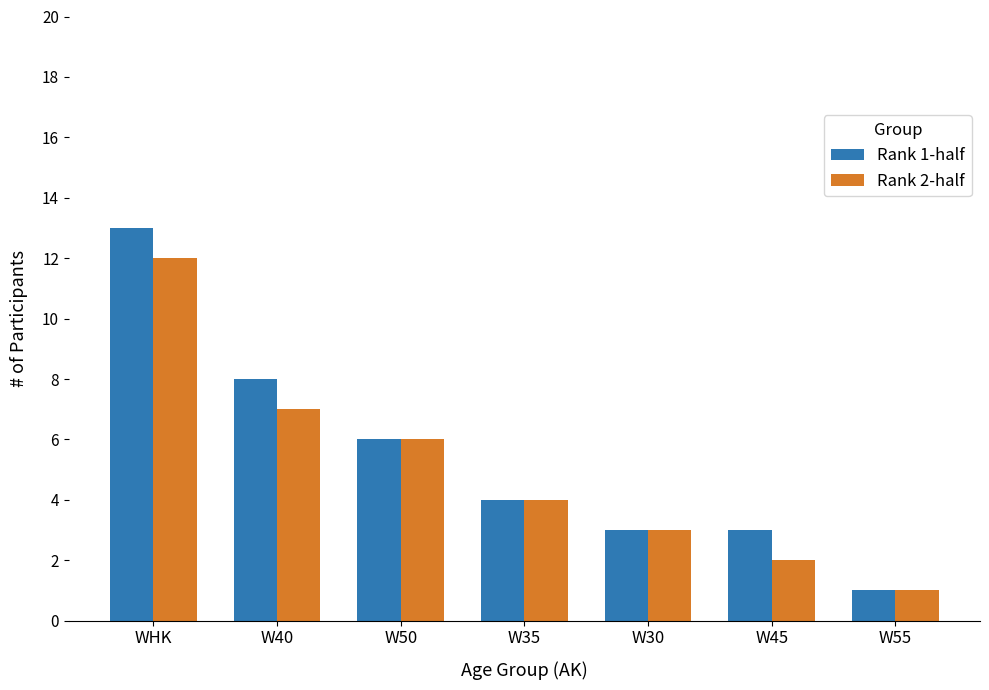

What is the label of the 5th bar from the left?

W30